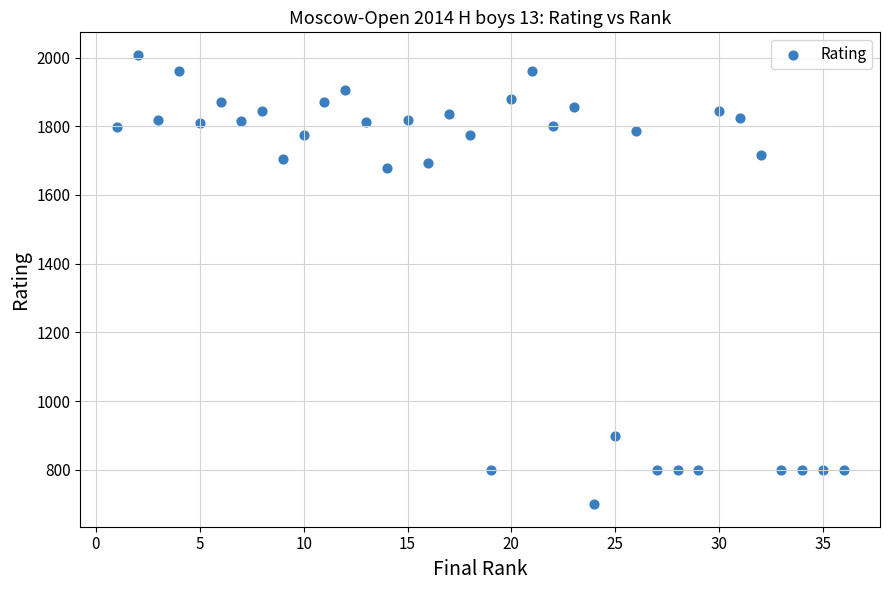

What is the range of Y values (max minus min)?

1308